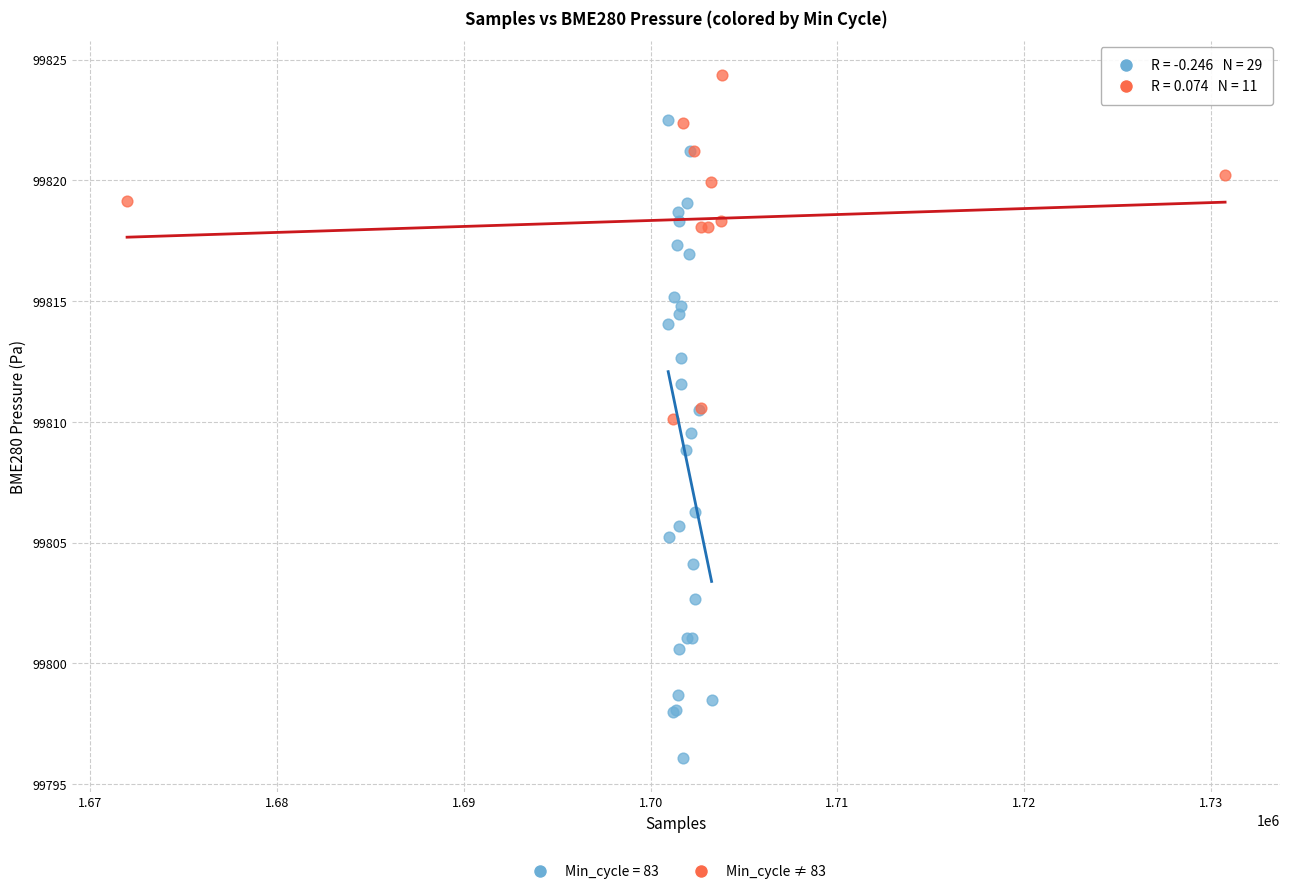

Which series reaches the minimum Y coordinate?

Min_cycle = 83